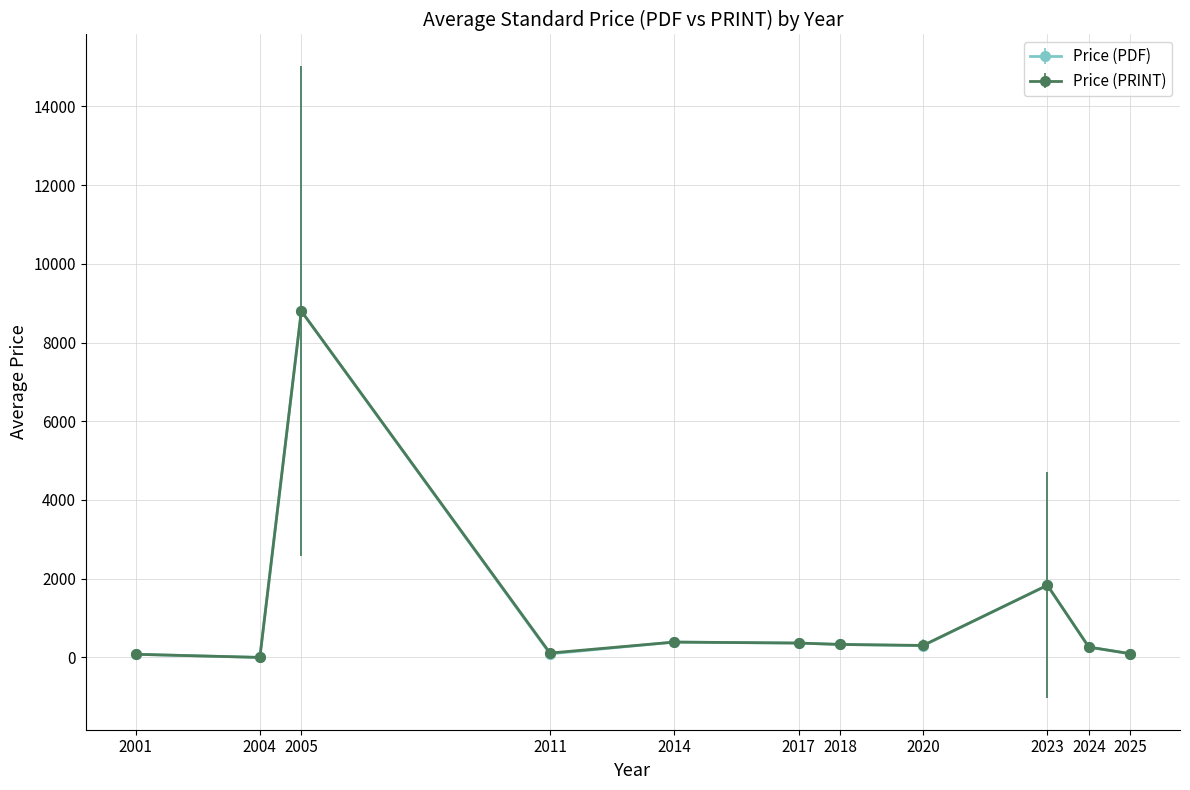

The value of Price (PDF) at 2005 is 15093.6. True or false?

False